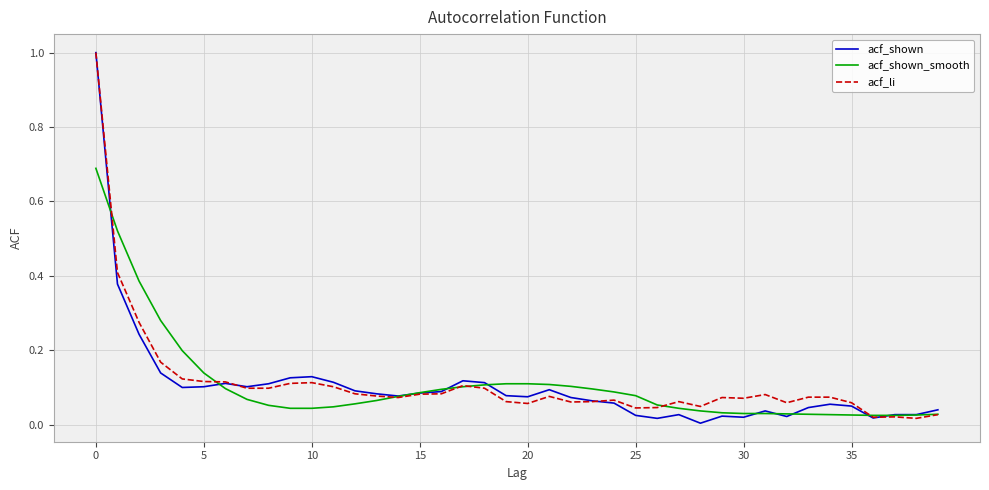

What is the greatest value displayed?

1.0